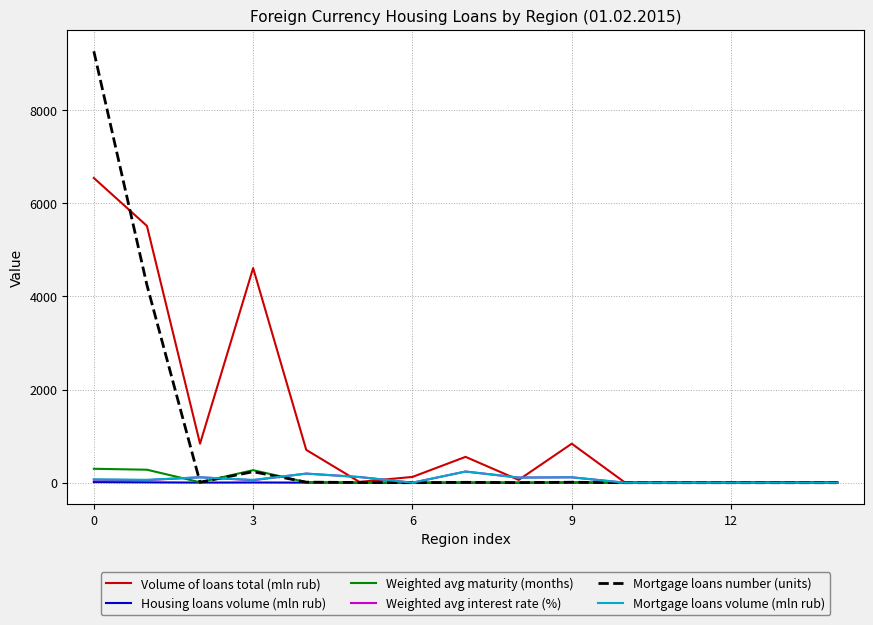

Which series has the widest spread of values?

Mortgage loans number (units)